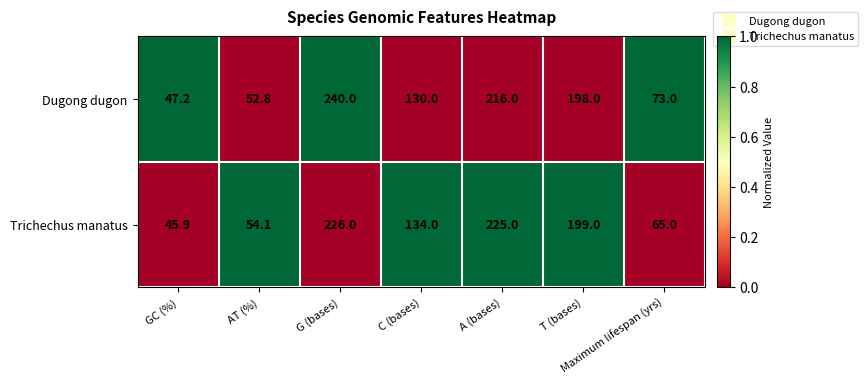

At which category does the chart reach its minimum across all series?

GC (%)